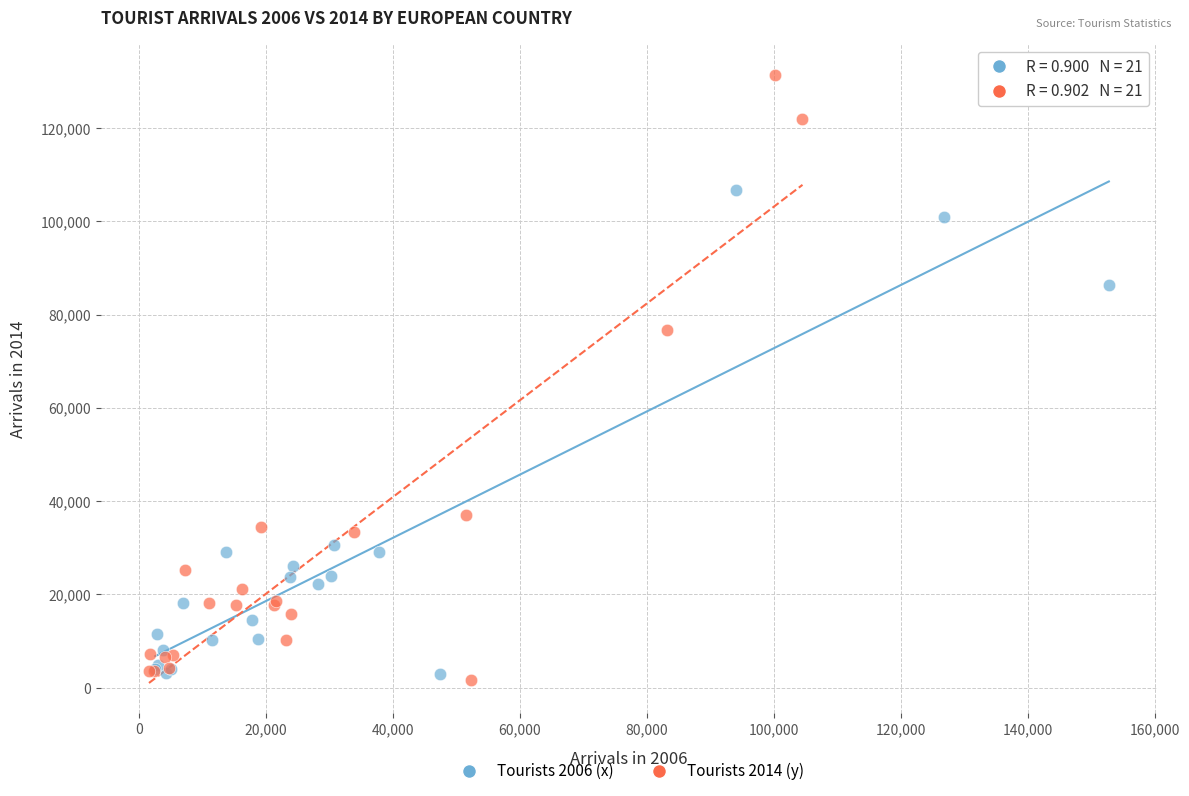

Which series has the widest spread of Y values?

Tourists 2014 (y)